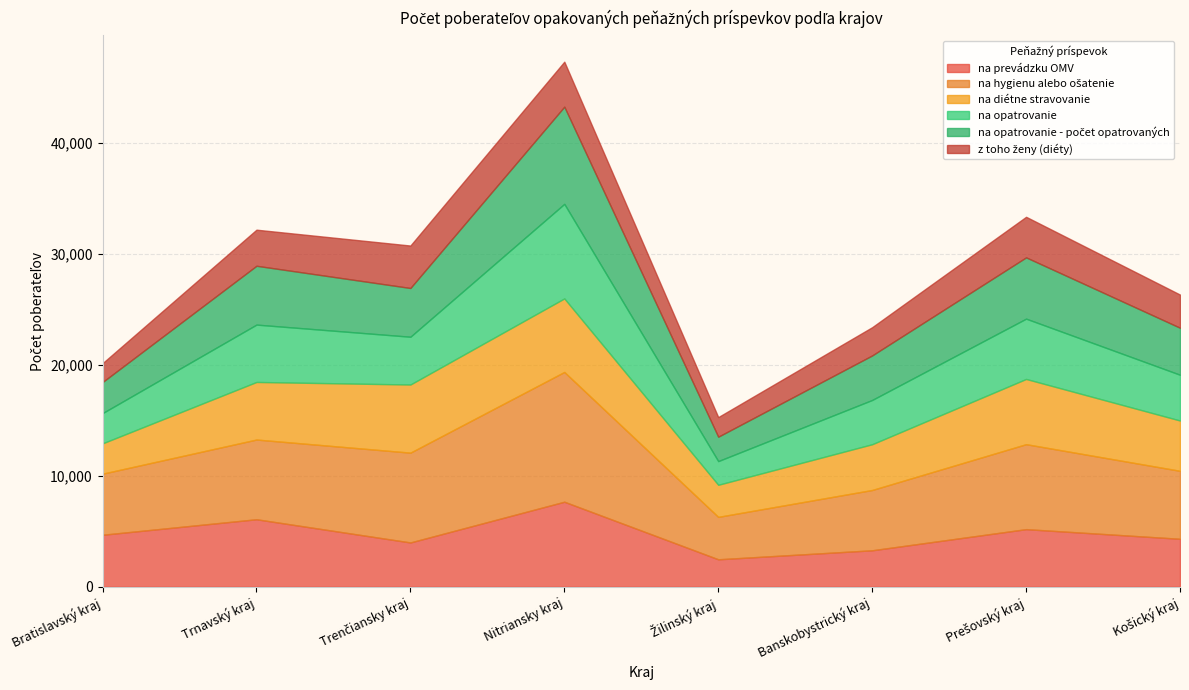

In z toho ženy (diéty), how many points are higher than both neighbors (excluding endpoints)?

2